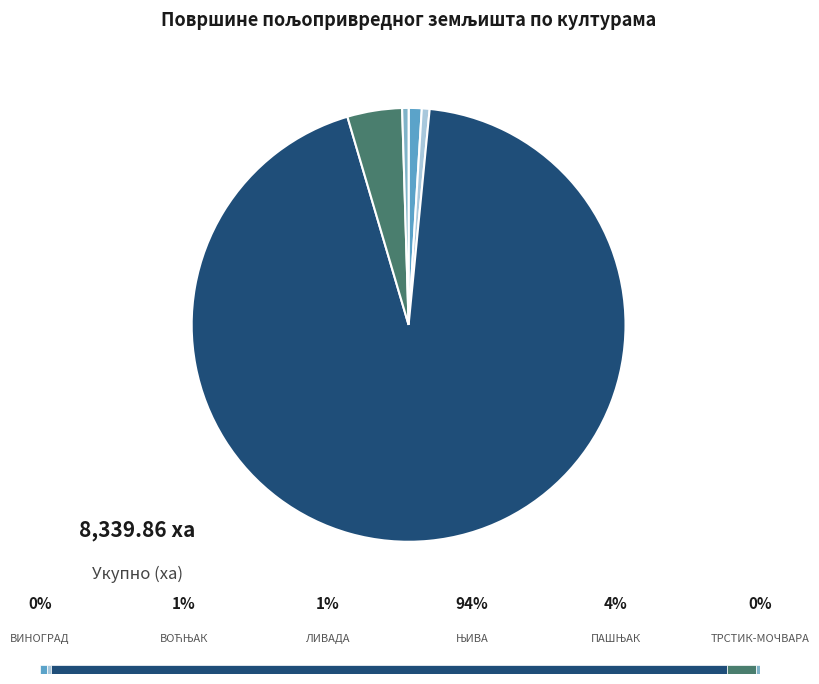

What percentage do ПАШЊАК and ЛИВАДА together represent?

4.7%